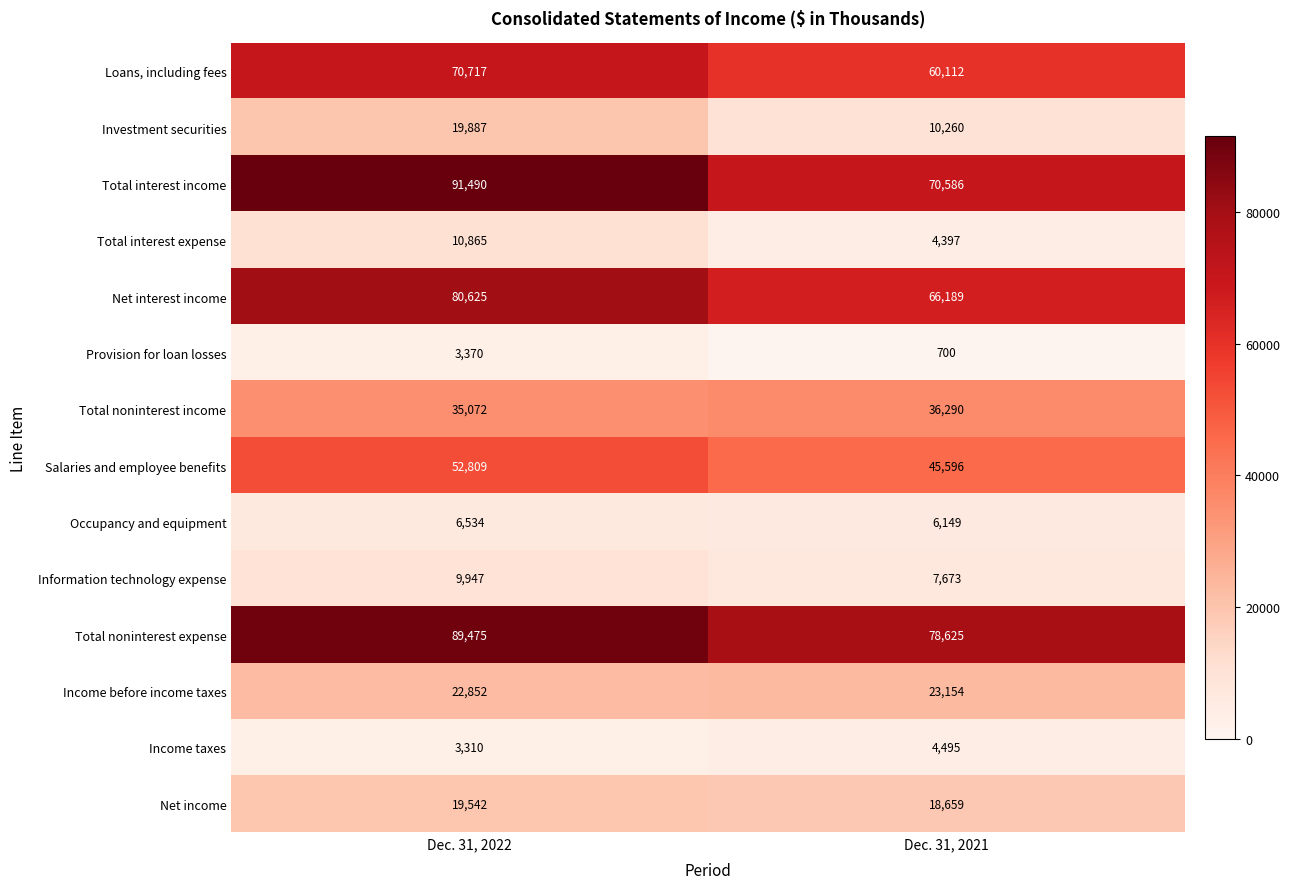

How many series are shown in this chart?

14